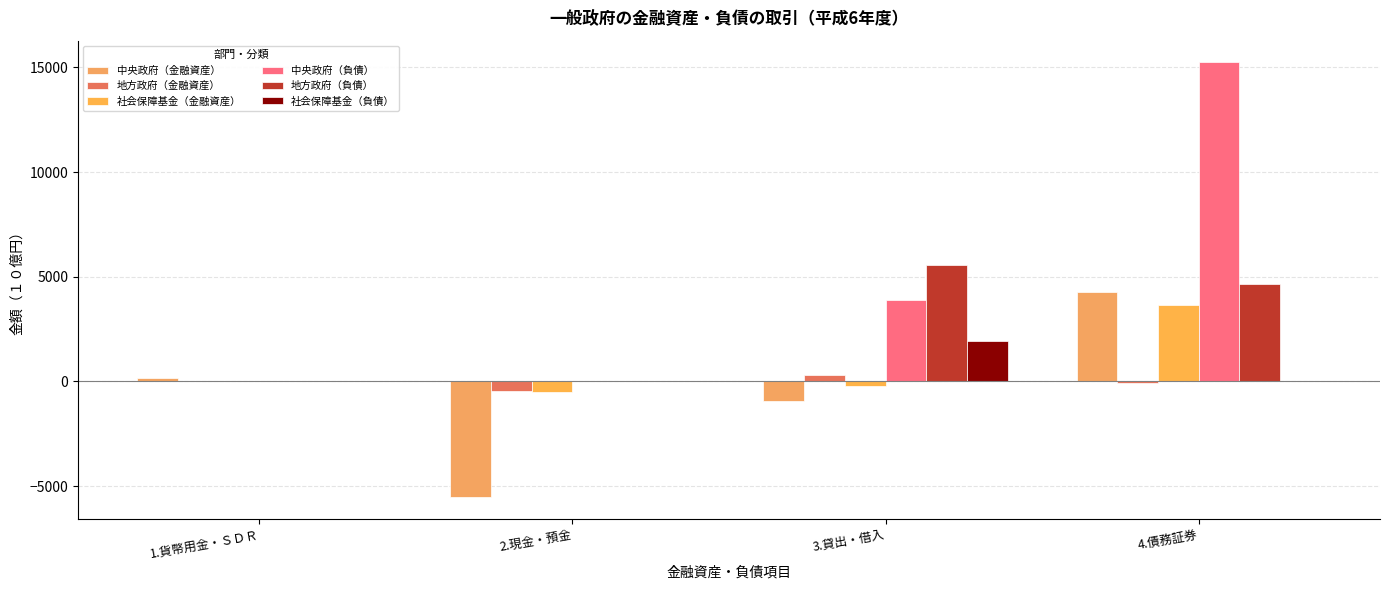

What is the difference between the second highest and minimum values in the 地方政府（金融資産） series?

469.9